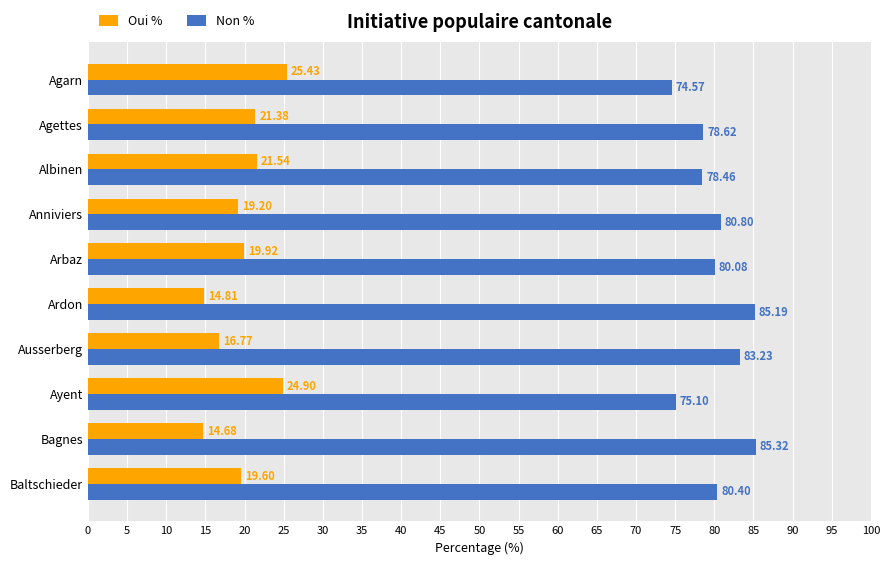

What is the difference between the Non % values at Albinen and Agarn?

3.9